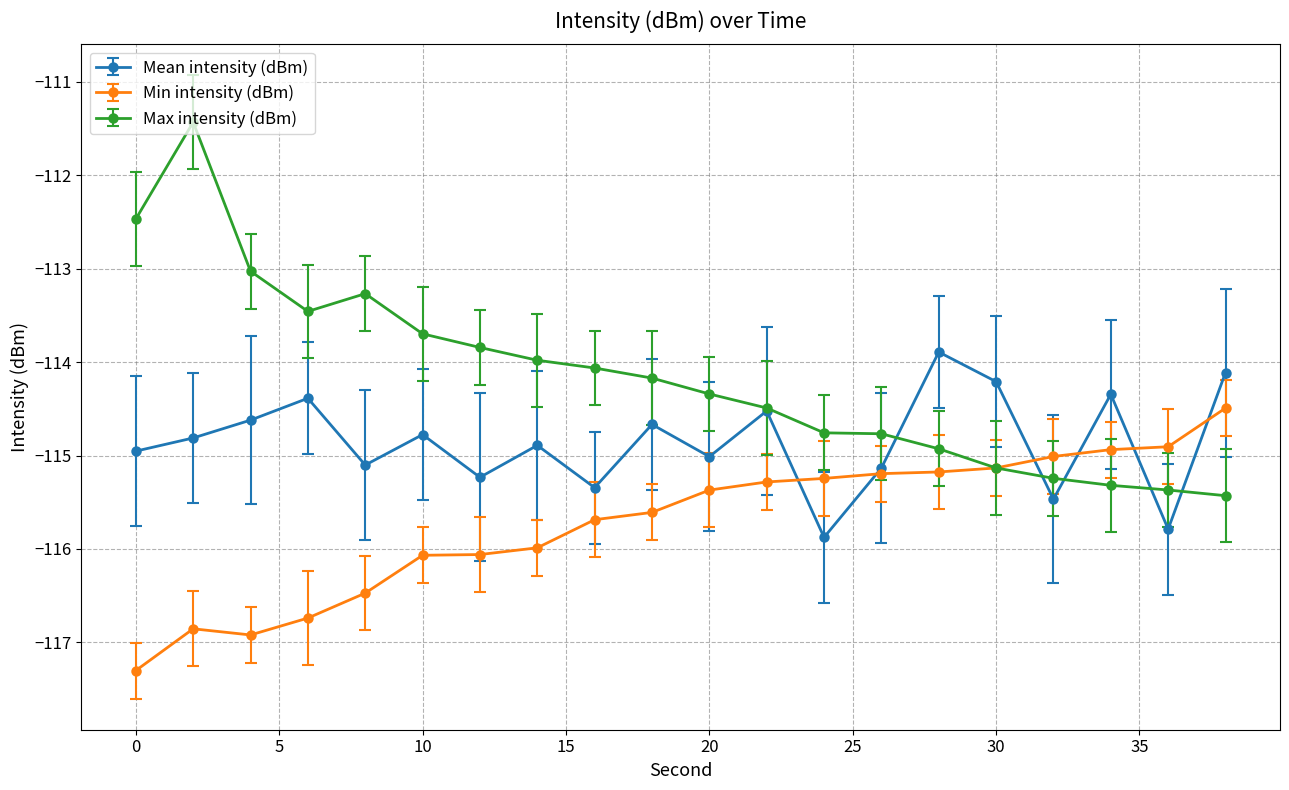

List the series in order of their peak value, lowest first.

Min intensity (dBm), Mean intensity (dBm), Max intensity (dBm)